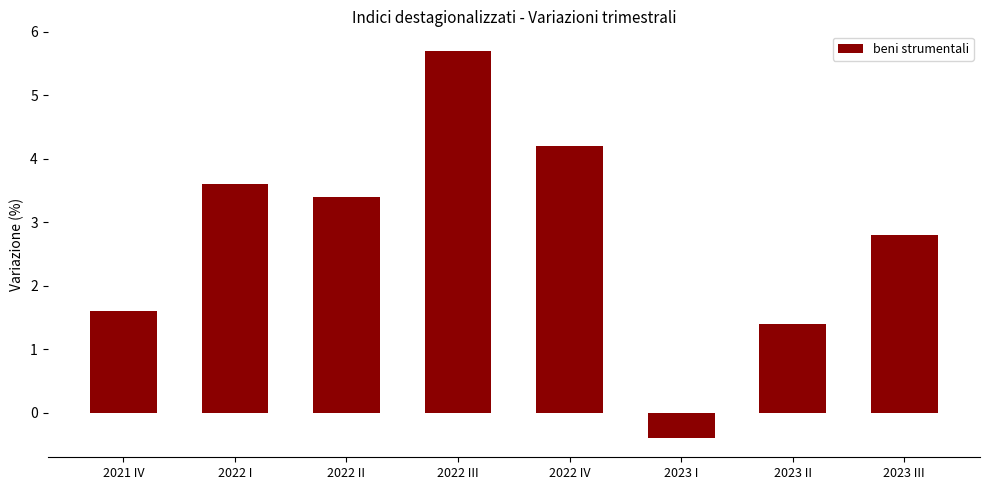

Rank the categories by value from lowest to highest.

2023 I, 2023 II, 2021 IV, 2023 III, 2022 II, 2022 I, 2022 IV, 2022 III